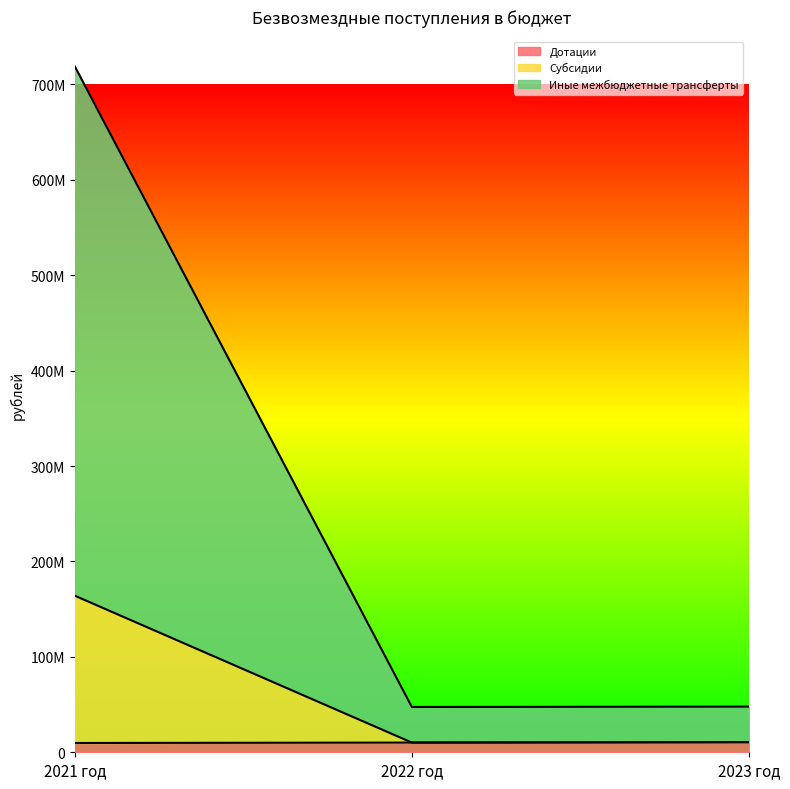

Does the chart display data point markers on the line(s)?

No